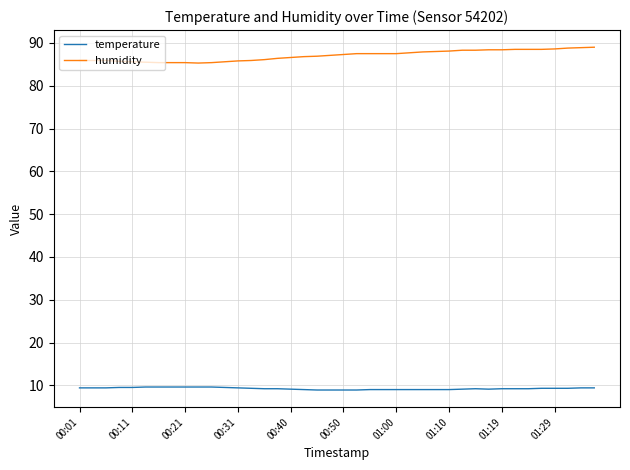

True or false: humidity and temperature intersect in this chart.

False